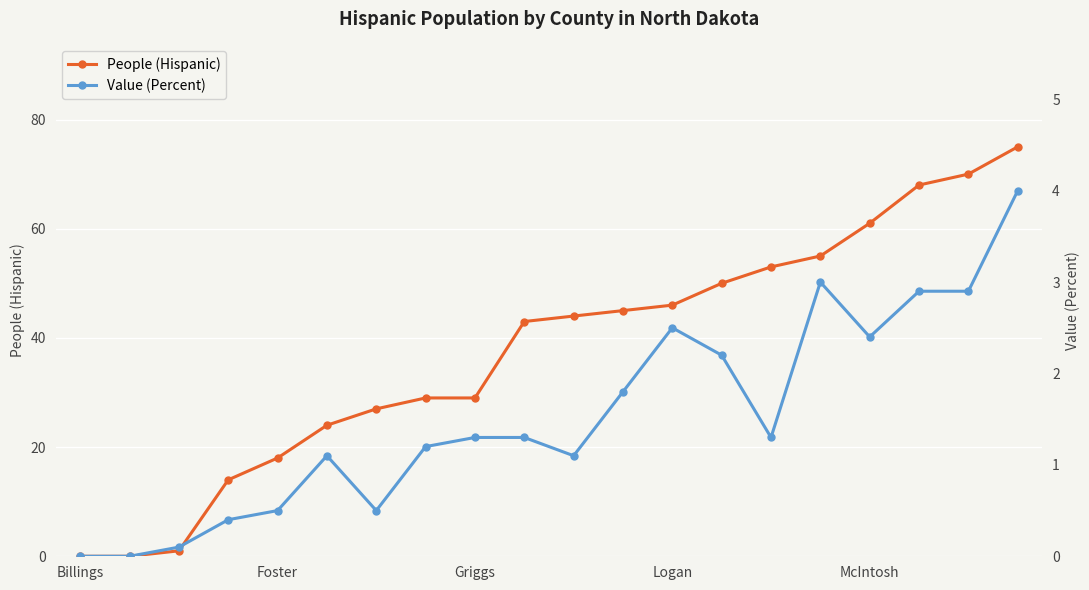

True or false: People (Hispanic) has more than 0 interior local peaks.

False